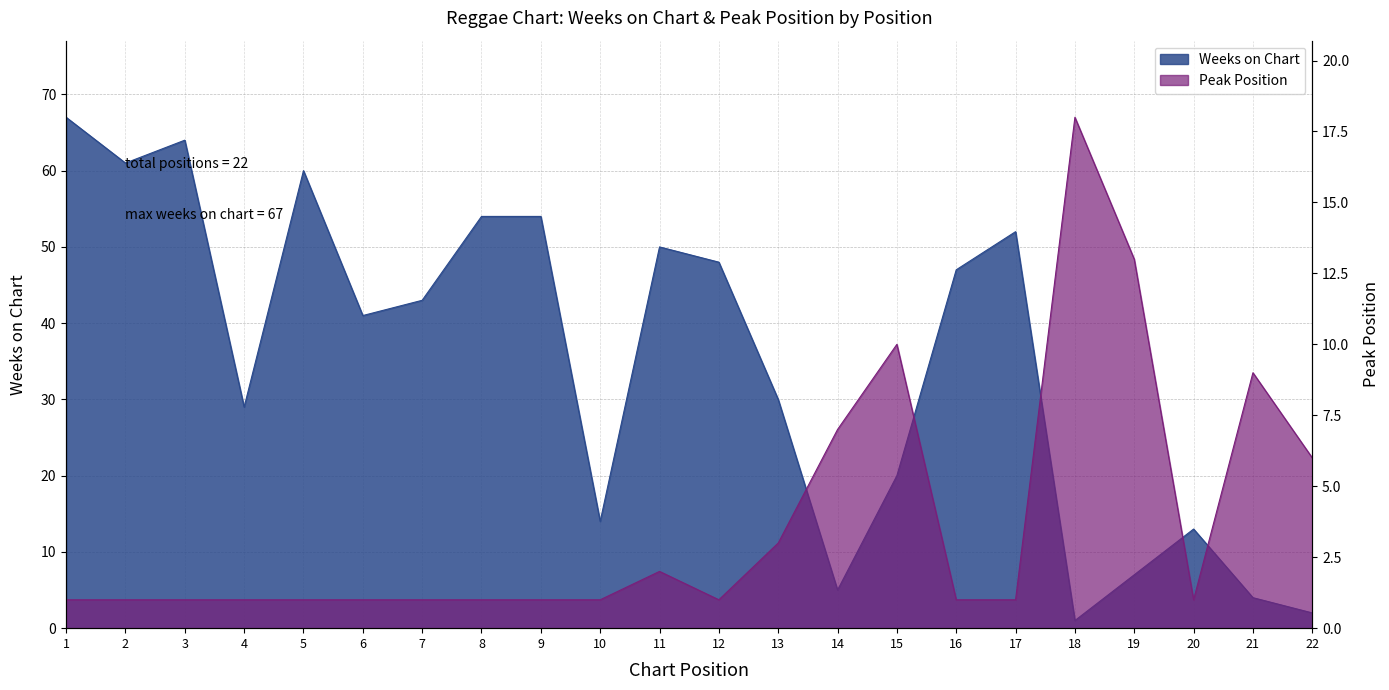

List the series in order of their peak value, highest first.

Weeks on Chart, Peak Position